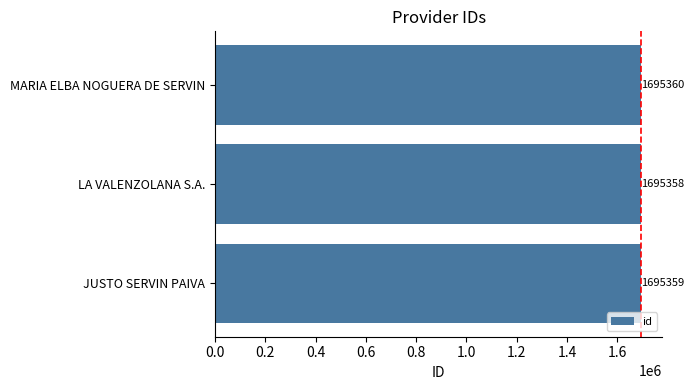

How many values are between 1695358 and 1695360?

3